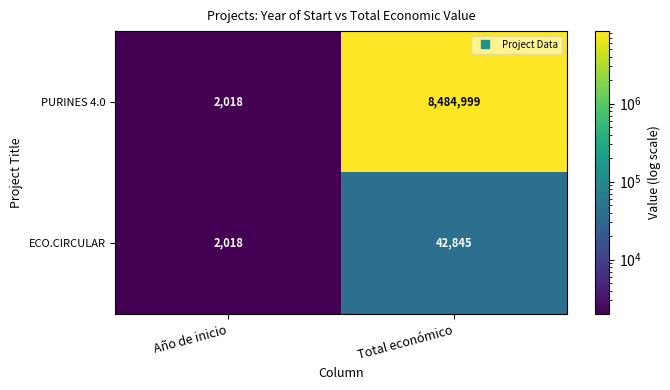

What is the difference between the maximum and minimum values in the PURINES 4.0 series?

8482981